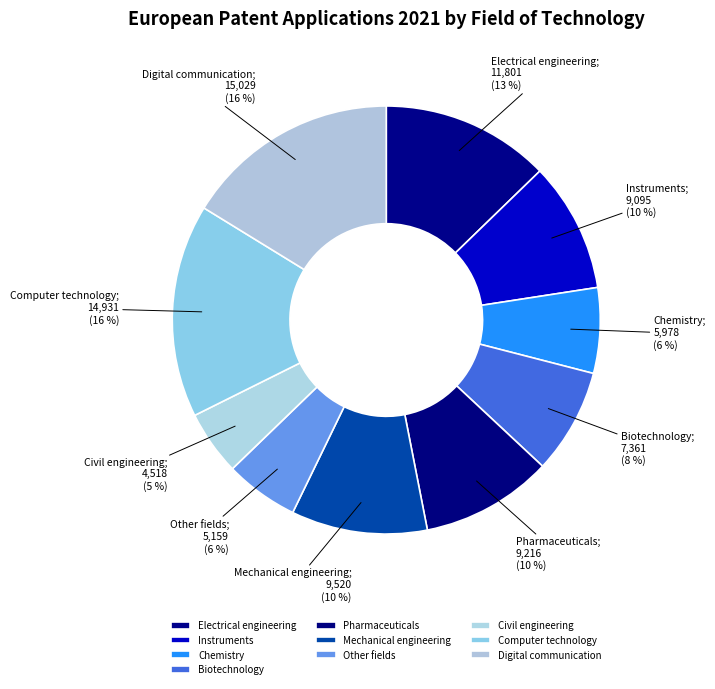

Is the sum of Computer technology and Civil engineering greater than half?

No